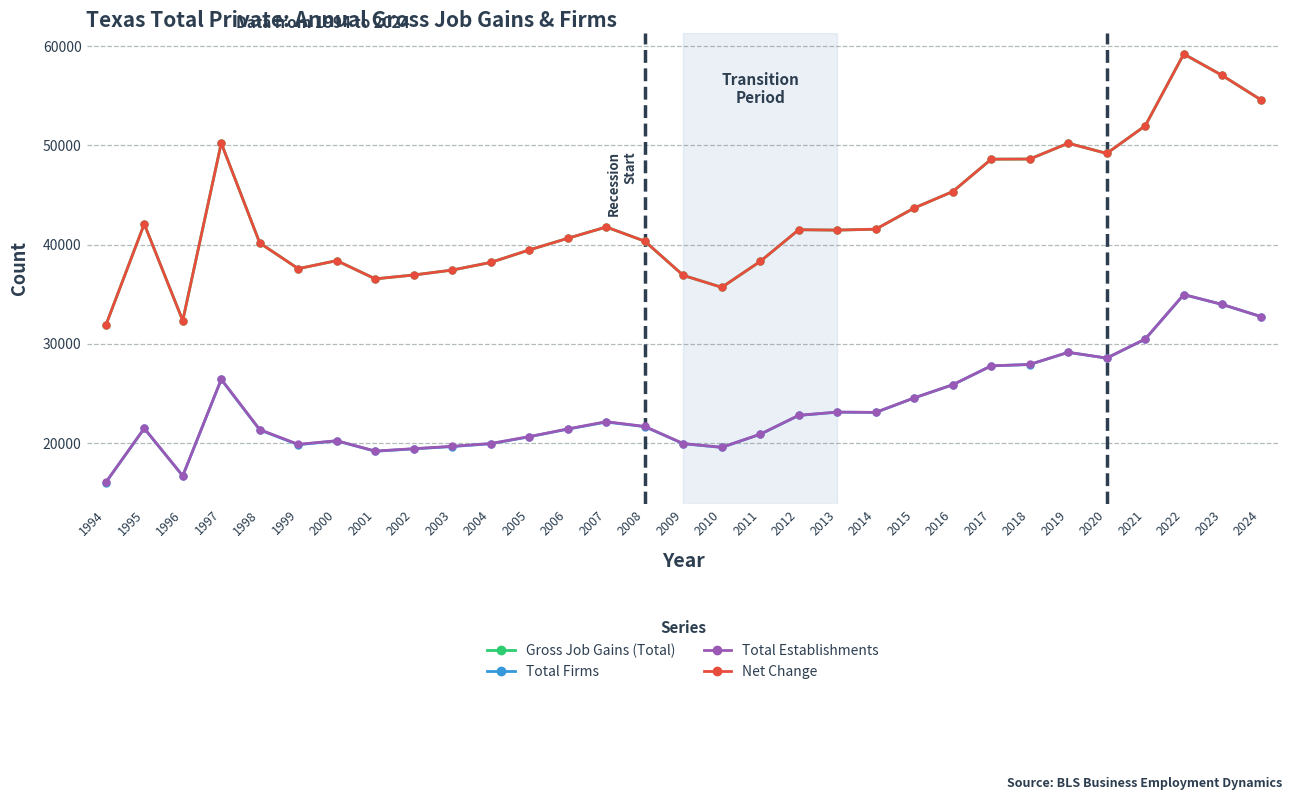

Reading right to left, transcribe all the data shown in this chart.

Gross Job Gains (Total): 54598	57039	59203	51971	49189	50215	48623	48609	45347	43691	41558	41466	41505	38314	35703	36908	40352	41778	40639	39467	38212	37441	36946	36555	38393	37581	40168	50231	32350	42084	31867
Total Firms: 32760	33975	34965	30491	28571	29155	27931	27794	25889	24565	23101	23131	22801	20904	19581	19952	21675	22134	21424	20650	19953	19668	19435	19194	20242	19851	21343	26428	16714	21494	16043
Total Establishments: 32762	33984	34975	30496	28579	29159	27935	27797	25892	24572	23110	23139	22816	20909	19592	19970	21690	22174	21441	20668	19973	19691	19453	19211	20258	19891	21373	26444	16720	21502	16048
Net Change: 54598	57039	59203	51971	49189	50215	48623	48609	45347	43691	41558	41466	41505	38314	35703	36908	40352	41778	40639	39467	38212	37441	36946	36555	38393	37581	40168	50231	32350	42084	31867